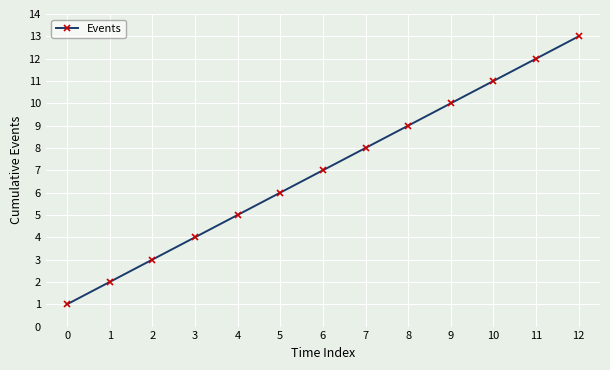

List the labels in order of value, largest first.

12, 11, 10, 9, 8, 7, 6, 5, 4, 3, 2, 1, 0